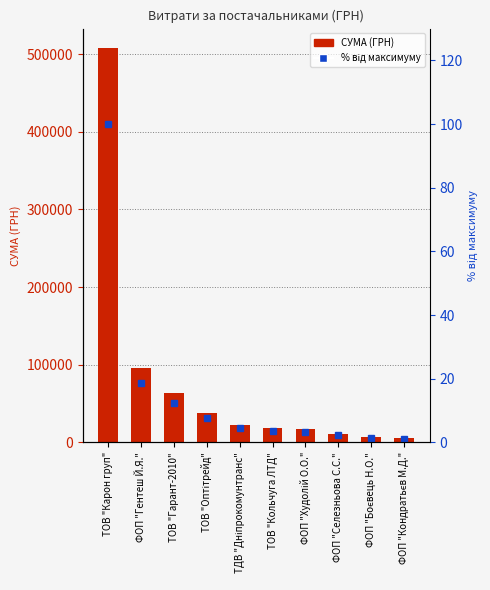

Is the value of СУМА (ГРН) at ФОП "Боєвець Н.О." greater than the value of % від максимуму at ТОВ "Оптітрейд"?

Yes